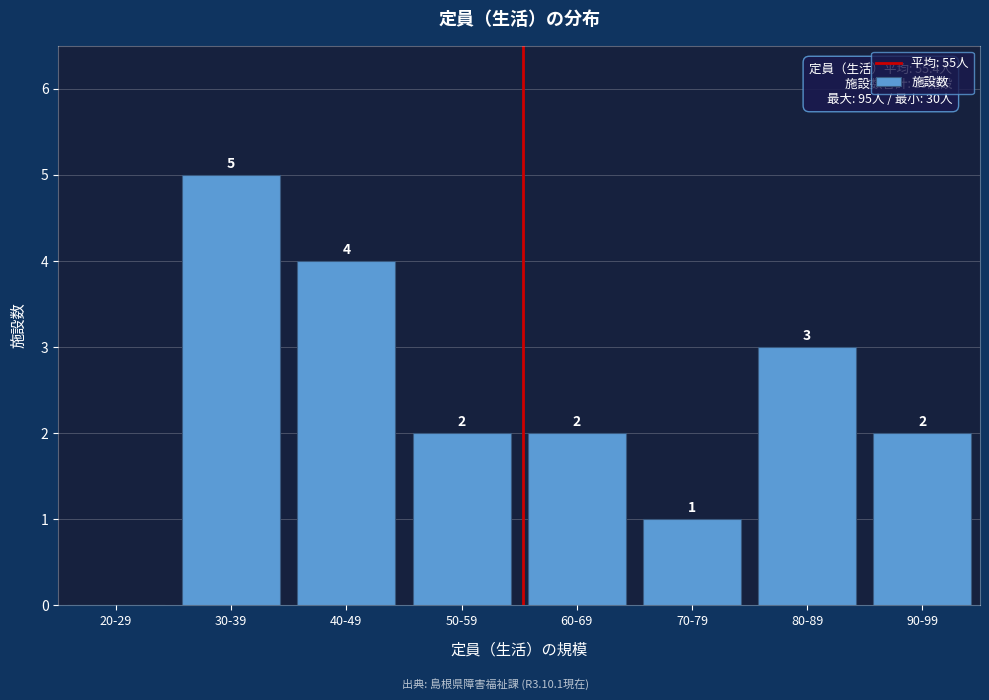

Reading left to right, transcribe all the data shown in this chart.

20-29=0	30-39=5	40-49=4	50-59=2	60-69=2	70-79=1	80-89=3	90-99=2